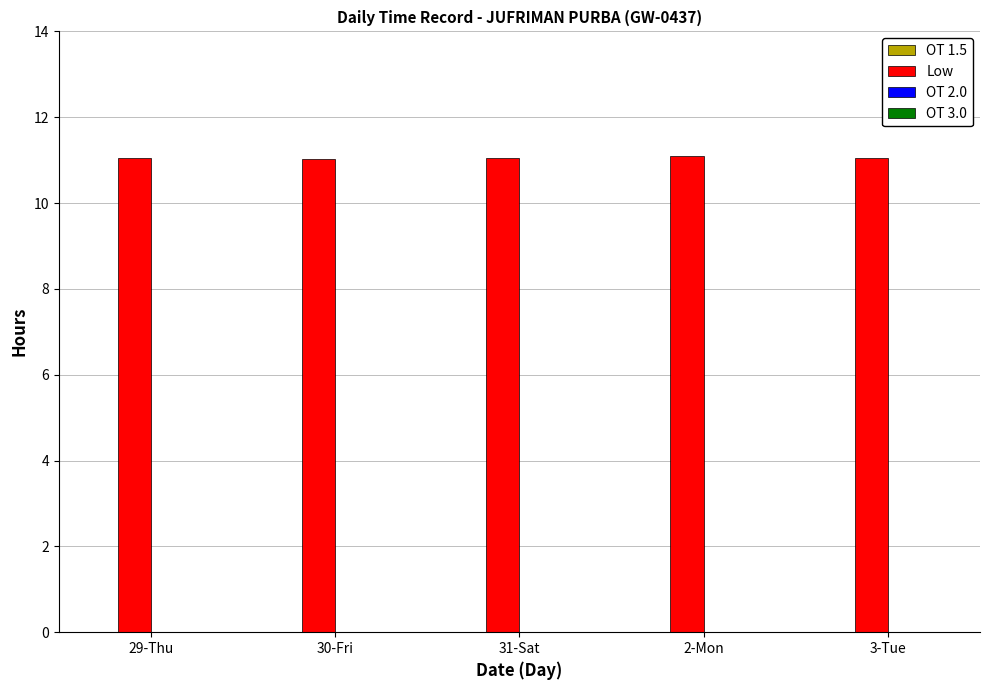

Does the chart contain any negative values?

No